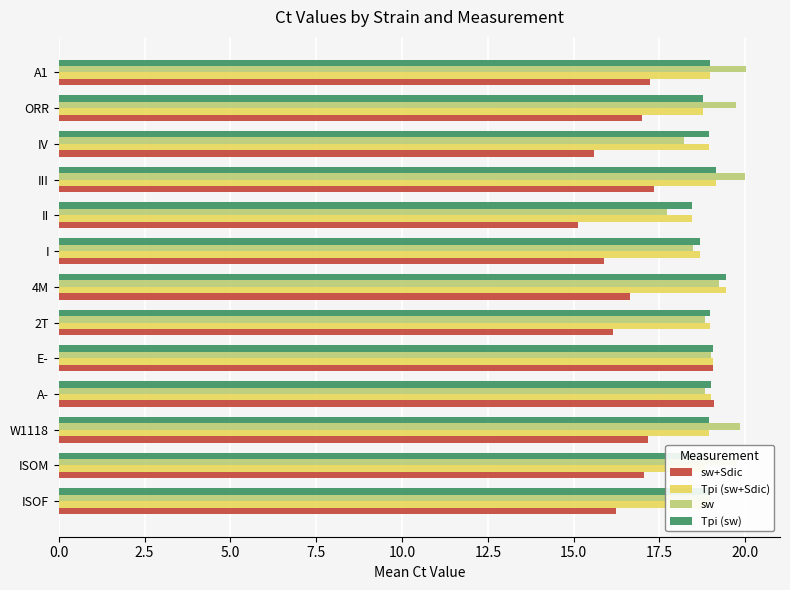

What is the sum of the sw+Sdic values at A1 and 4M?

33.9